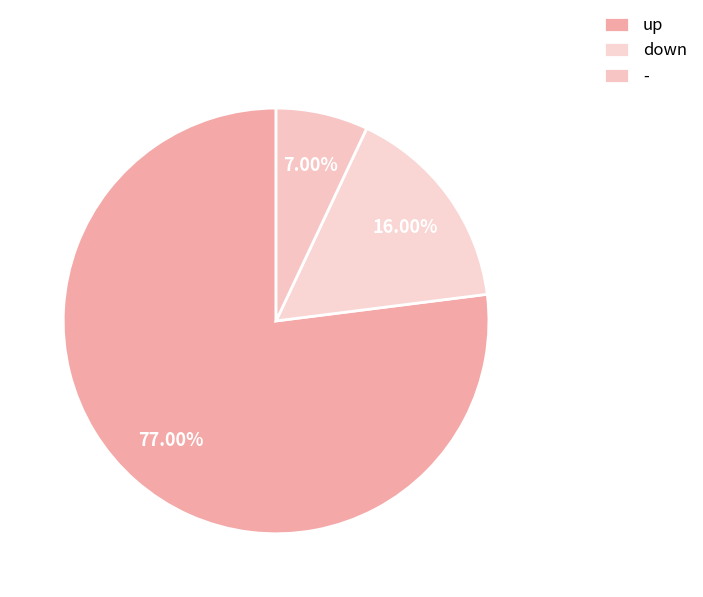

What percentage is the down slice, to the nearest percent?

16%